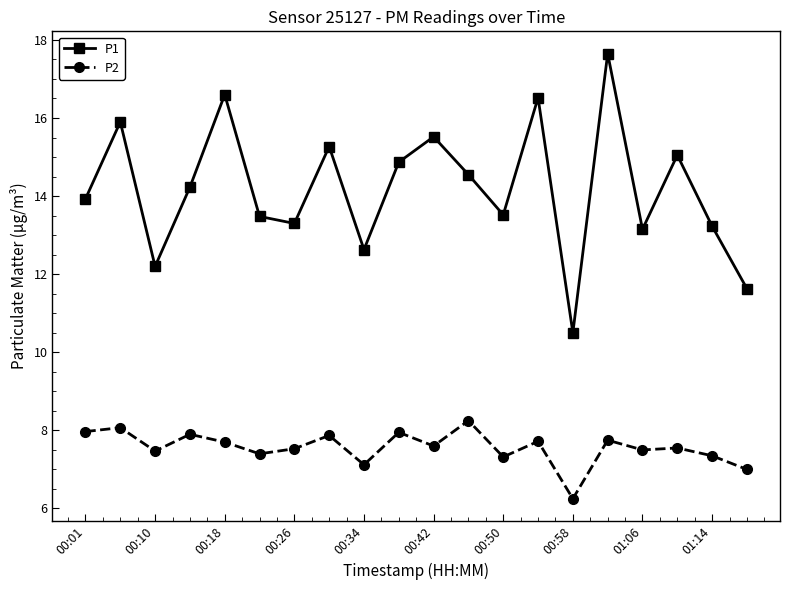

How many lines are shown in the chart?

2